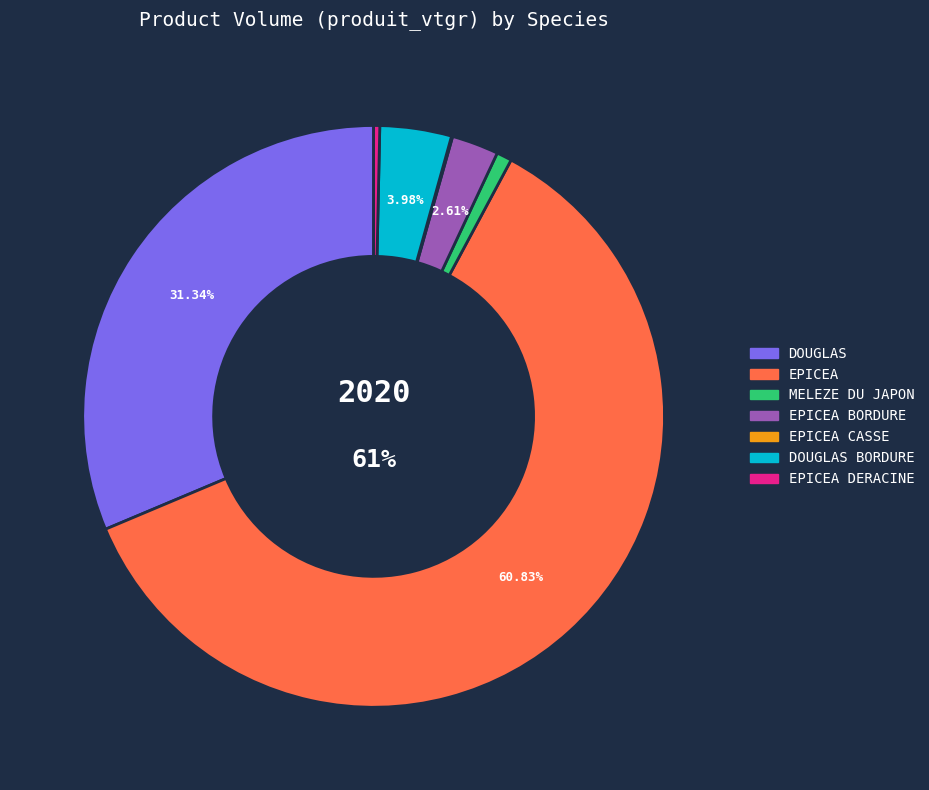

What is the largest slice in the pie chart?

EPICEA